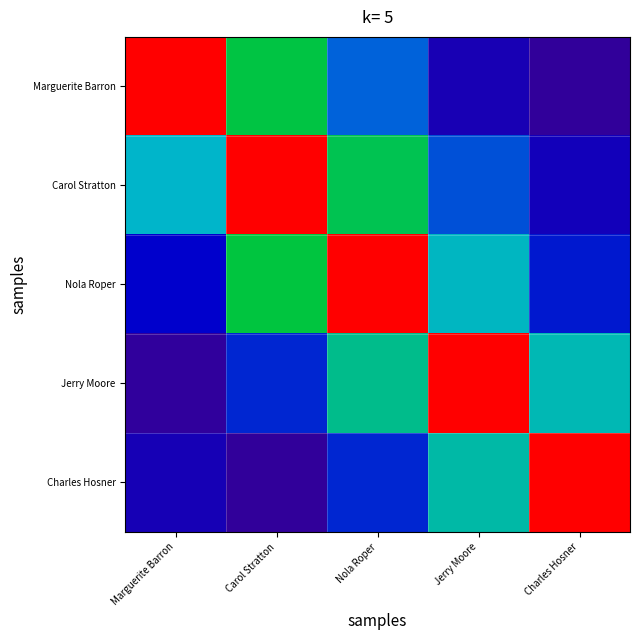

List the series in order of their peak value, lowest first.

Marguerite Barron, Carol Stratton, Nola Roper, Jerry Moore, Charles Hosner